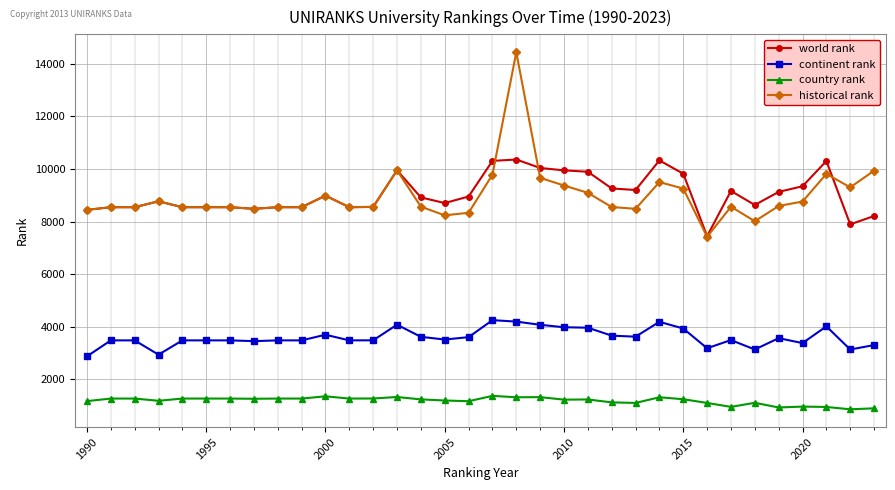

What is the maximum value for world rank?

10360